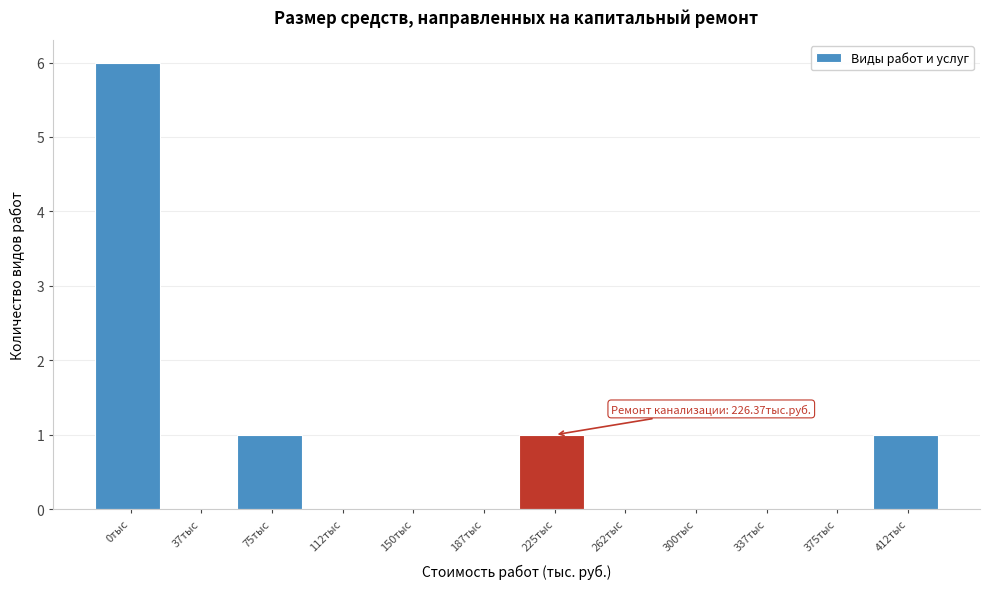

Reading right to left, list all the values displayed in this chart.

412тыс=1	375тыс=0	337тыс=0	300тыс=0	262тыс=0	225тыс=1	187тыс=0	150тыс=0	112тыс=0	75тыс=1	37тыс=0	0тыс=6